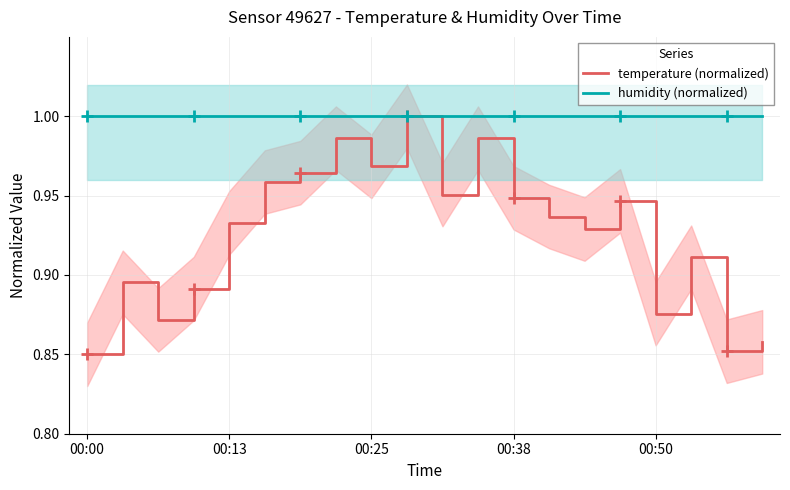

Reading right to left, transcribe all the data shown in this chart.

temperature (normalized): 0.9	0.9	0.9	0.9	0.9	0.9	0.9	0.9	1.0	1.0	1.0	1.0	1.0	1.0	1.0	0.9	0.9	0.9	0.9	0.8
humidity (normalized): 1.0	1.0	1.0	1.0	1.0	1.0	1.0	1.0	1.0	1.0	1.0	1.0	1.0	1.0	1.0	1.0	1.0	1.0	1.0	1.0